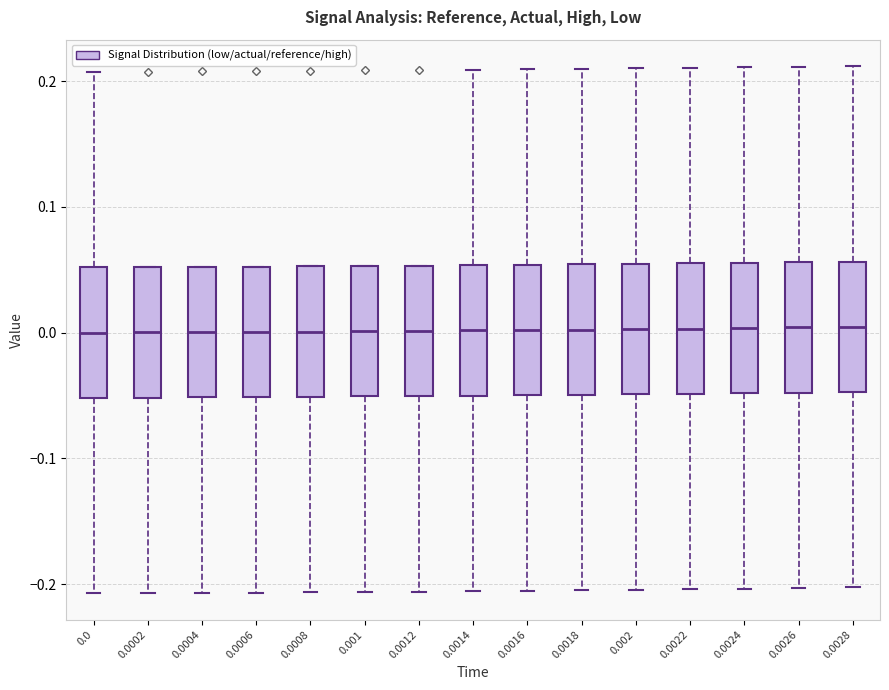

Reading left to right, transcribe this box plot: for each box, give where its median line is, the range the box spans, and where its two whiskers end, as read against the y-axis. The values are not printed on the chart, so give them approximately, as read against the axis.

0.0: median 0.00, box -0.05 to 0.05, whiskers -0.21 to 0.21
0.0002: median 0.00, box -0.05 to 0.05, whiskers -0.21 to 0.05
0.0004: median 0.00, box -0.05 to 0.05, whiskers -0.21 to 0.05
0.0006: median 0.00, box -0.05 to 0.05, whiskers -0.21 to 0.05
0.0008: median 0.00, box -0.05 to 0.05, whiskers -0.21 to 0.05
0.001: median 0.00, box -0.05 to 0.05, whiskers -0.21 to 0.05
0.0012: median 0.00, box -0.05 to 0.05, whiskers -0.21 to 0.05
0.0014: median 0.00, box -0.05 to 0.05, whiskers -0.21 to 0.21
0.0016: median 0.00, box -0.05 to 0.05, whiskers -0.21 to 0.21
0.0018: median 0.00, box -0.05 to 0.05, whiskers -0.20 to 0.21
0.002: median 0.00, box -0.05 to 0.05, whiskers -0.20 to 0.21
0.0022: median 0.00, box -0.05 to 0.06, whiskers -0.20 to 0.21
0.0024: median 0.00, box -0.05 to 0.06, whiskers -0.20 to 0.21
0.0026: median 0.00, box -0.05 to 0.06, whiskers -0.20 to 0.21
0.0028: median 0.00, box -0.05 to 0.06, whiskers -0.20 to 0.21